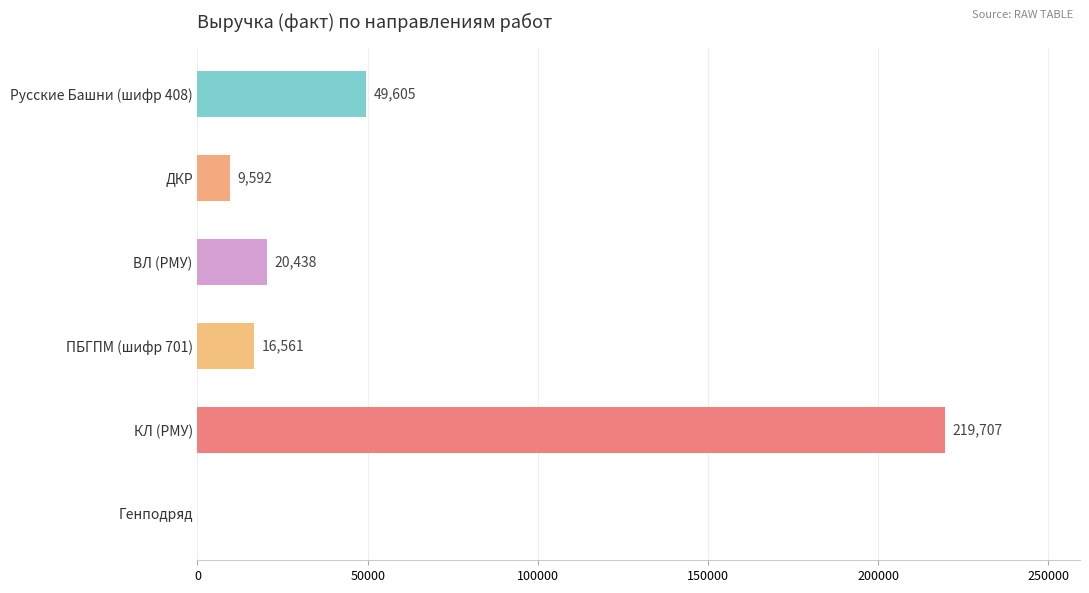

Which label corresponds to the largest value in the chart?

КЛ (РМУ)